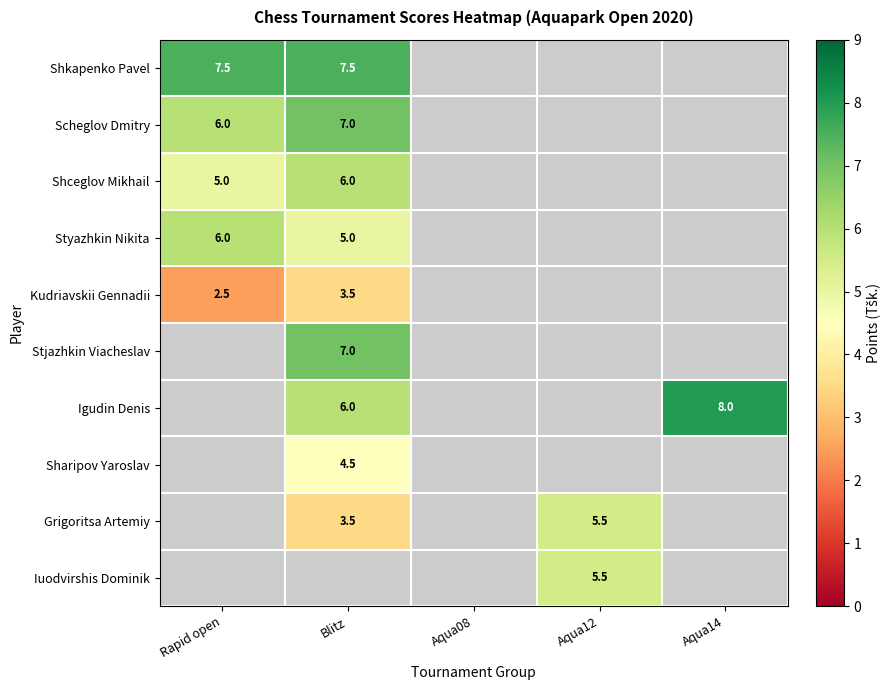

Is the value of Scheglov Dmitry at Blitz greater than the value of Shceglov Mikhail at Blitz?

Yes